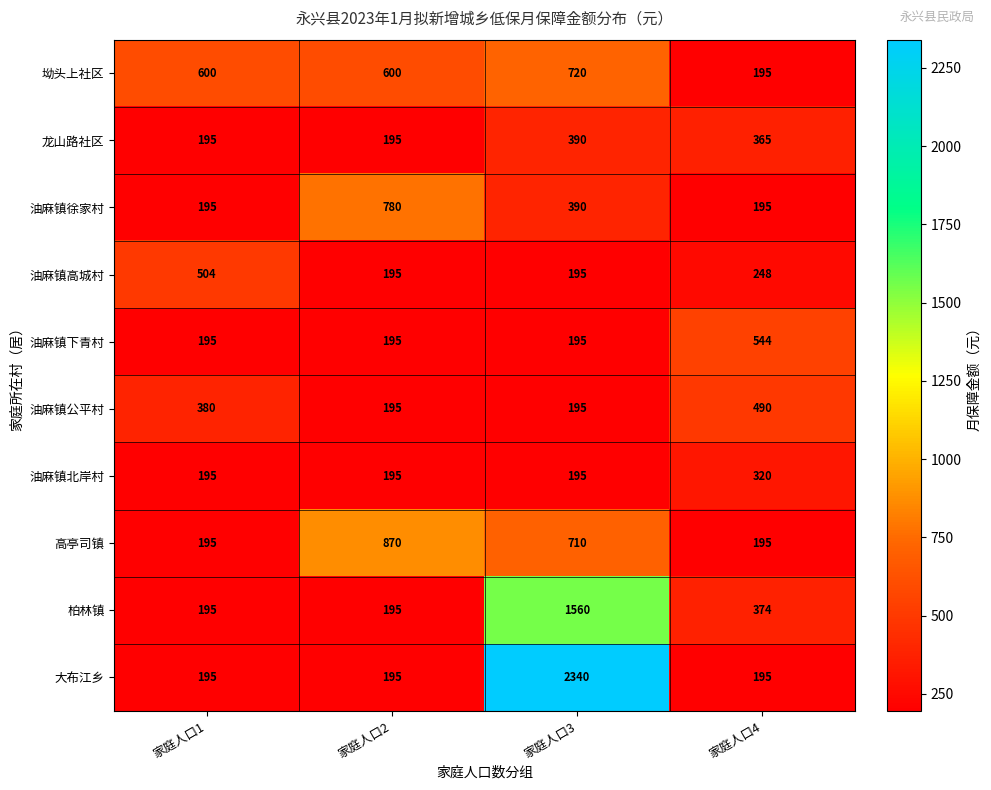

At how many categories does at least one series exceed 523?

4